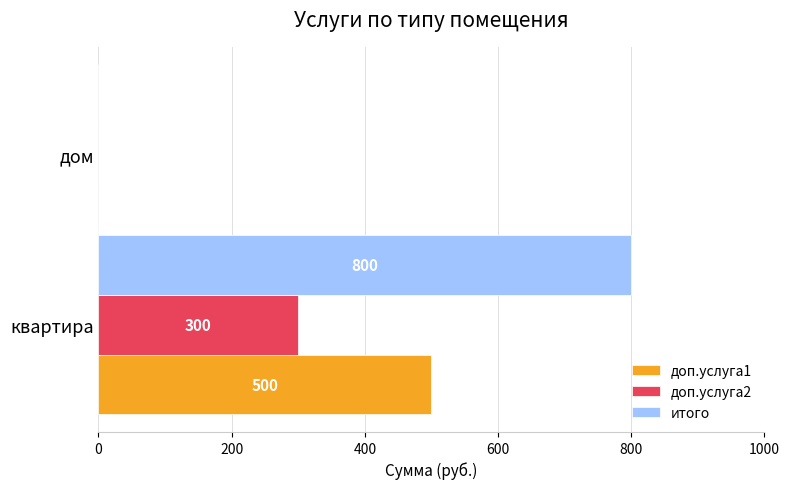

What is the approximate value of доп.услуга1 at квартира, to the nearest 10?

500